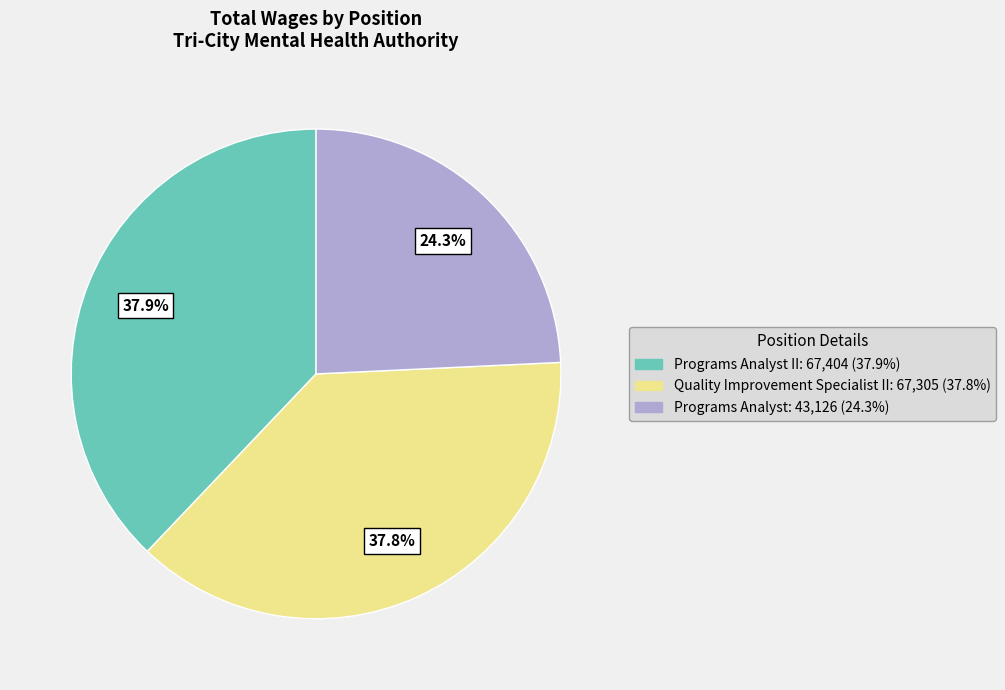

Does any single category account for the majority?

No